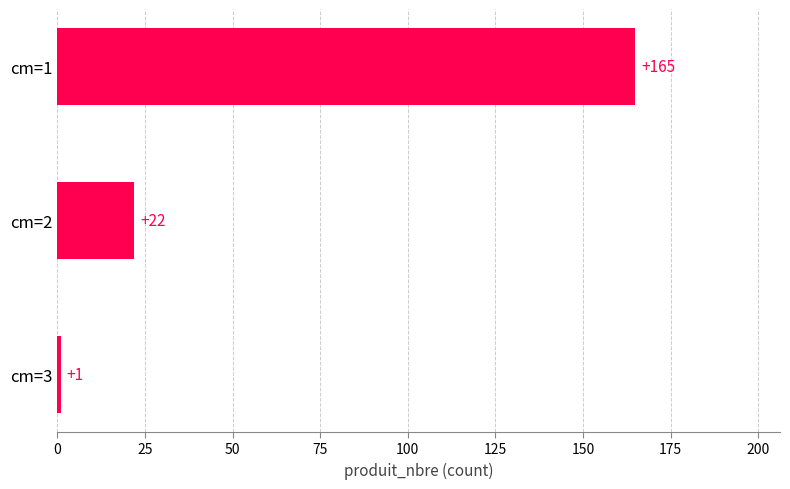

Is it true that the value at cm=2 is 22?

True